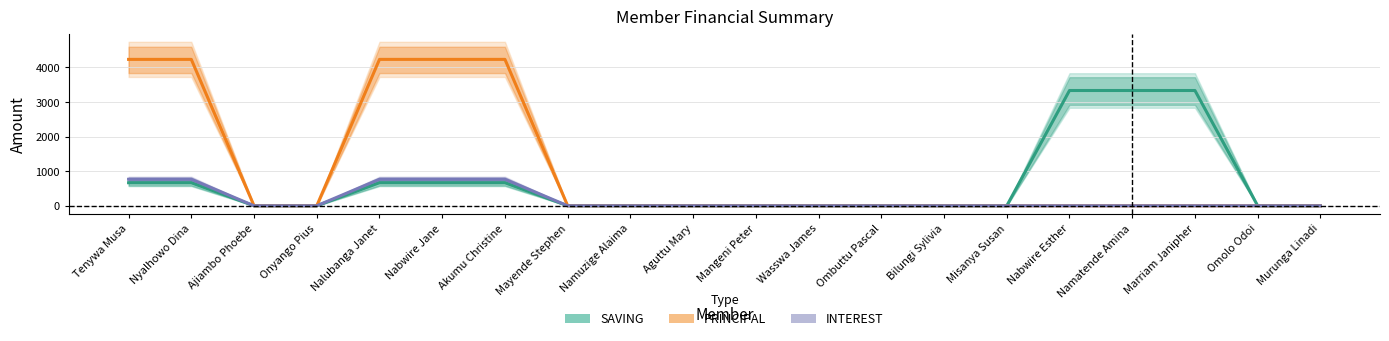

Rank the series at Aguttu Mary from highest to lowest value.

SAVING, PRINCIPAL, INTEREST